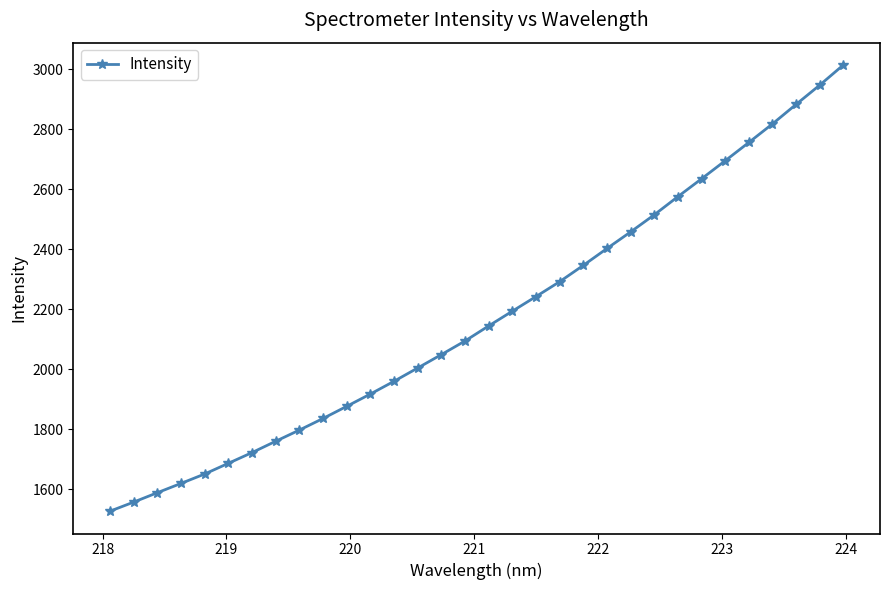

What is the maximum value shown in the chart?

3013.8